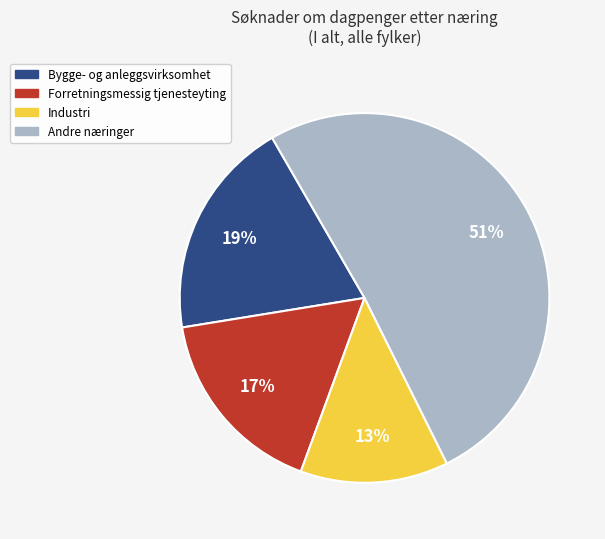

What is the largest slice in the pie chart?

Andre næringer